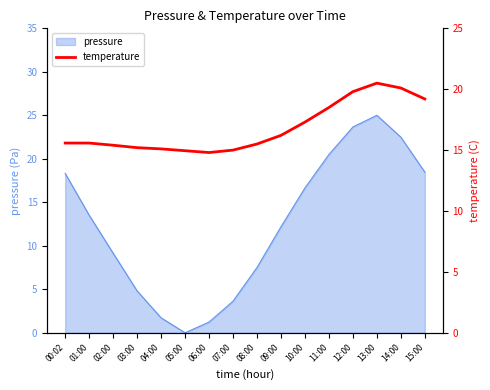

What is the minimum value shown in the chart?

14.8